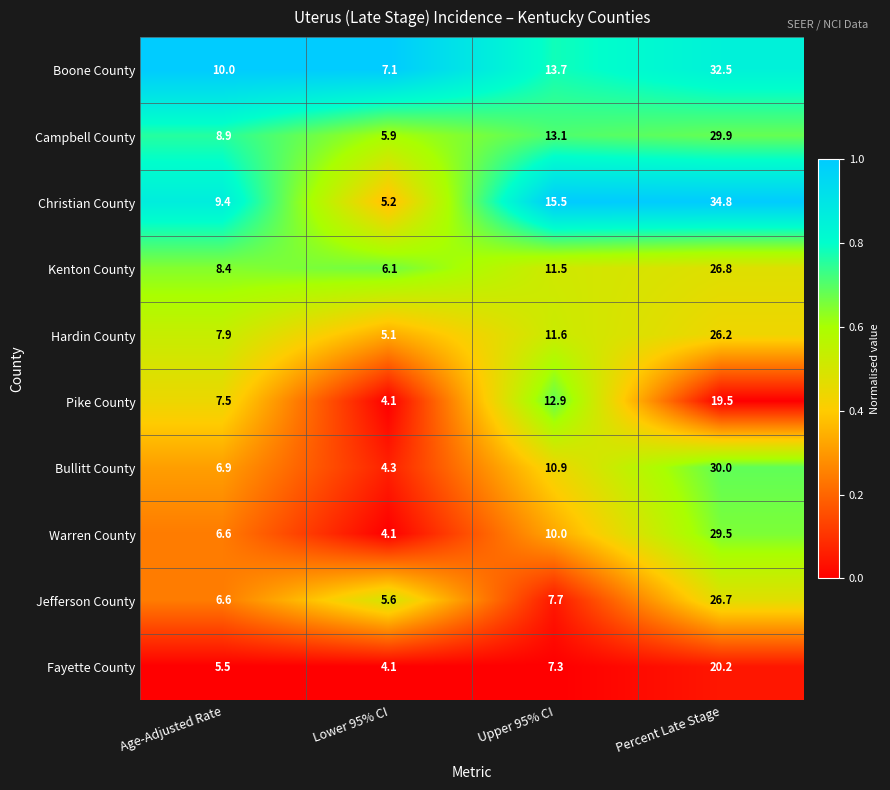

Which series changed the most between Age-Adjusted Rate and Upper 95% CI?

Christian County